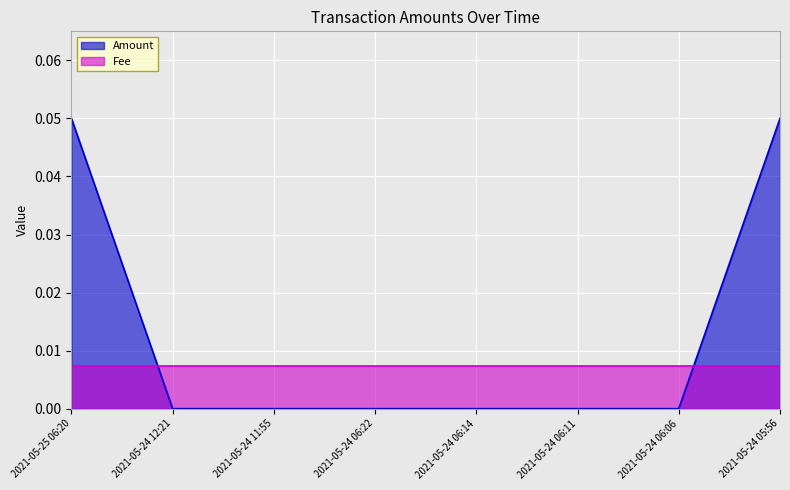

Reading left to right, extract all data points from this chart.

0.1	0.0	0.0	0.0	0.0	0.0	0.0	0.1